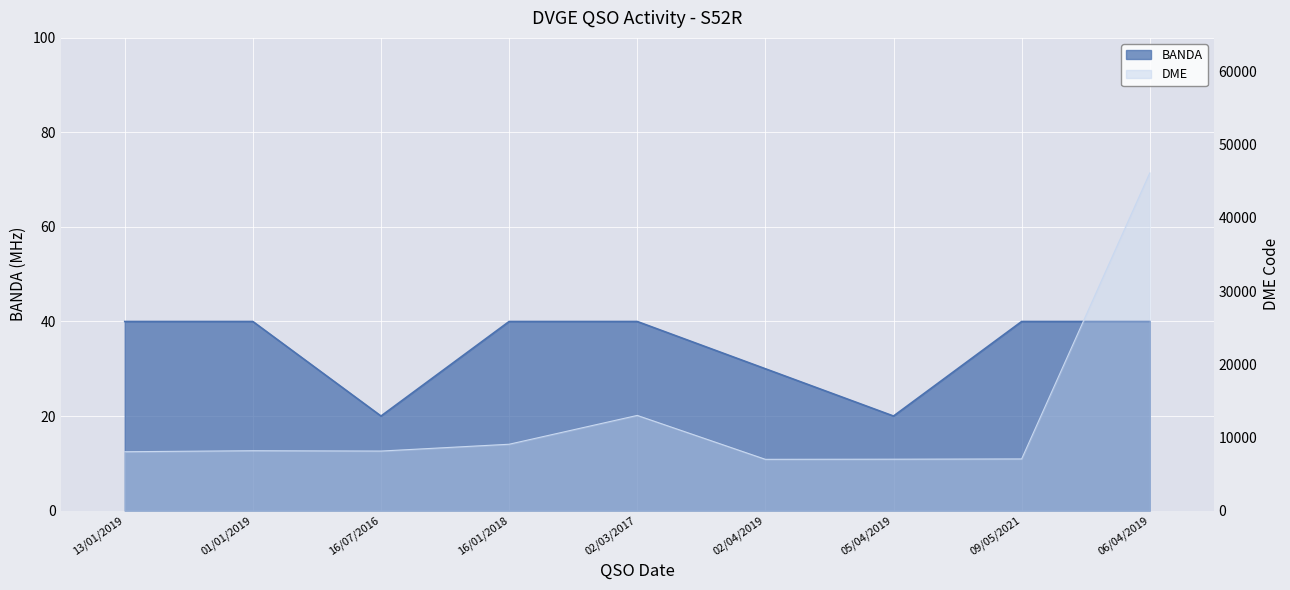

What is the difference between the DME values at 01/01/2019 and 16/07/2016?

47